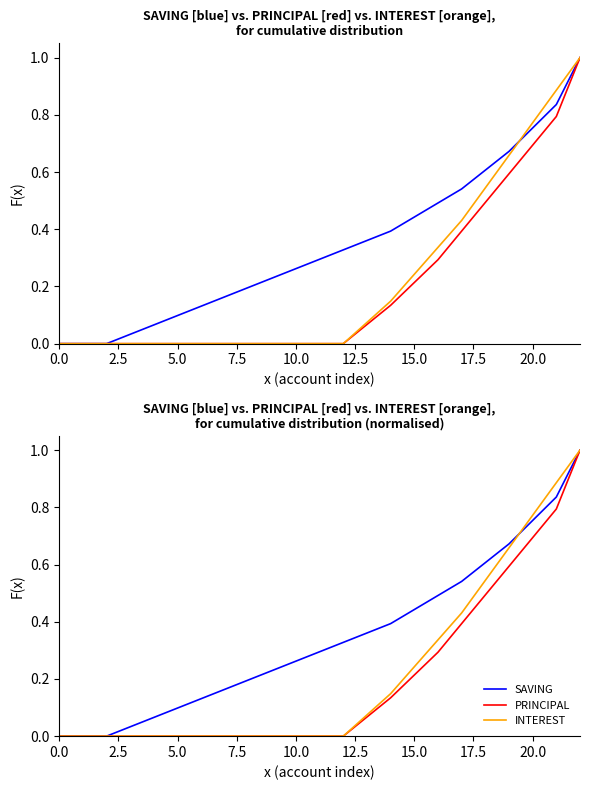

What is the label of the 6th point from the left?

5.0